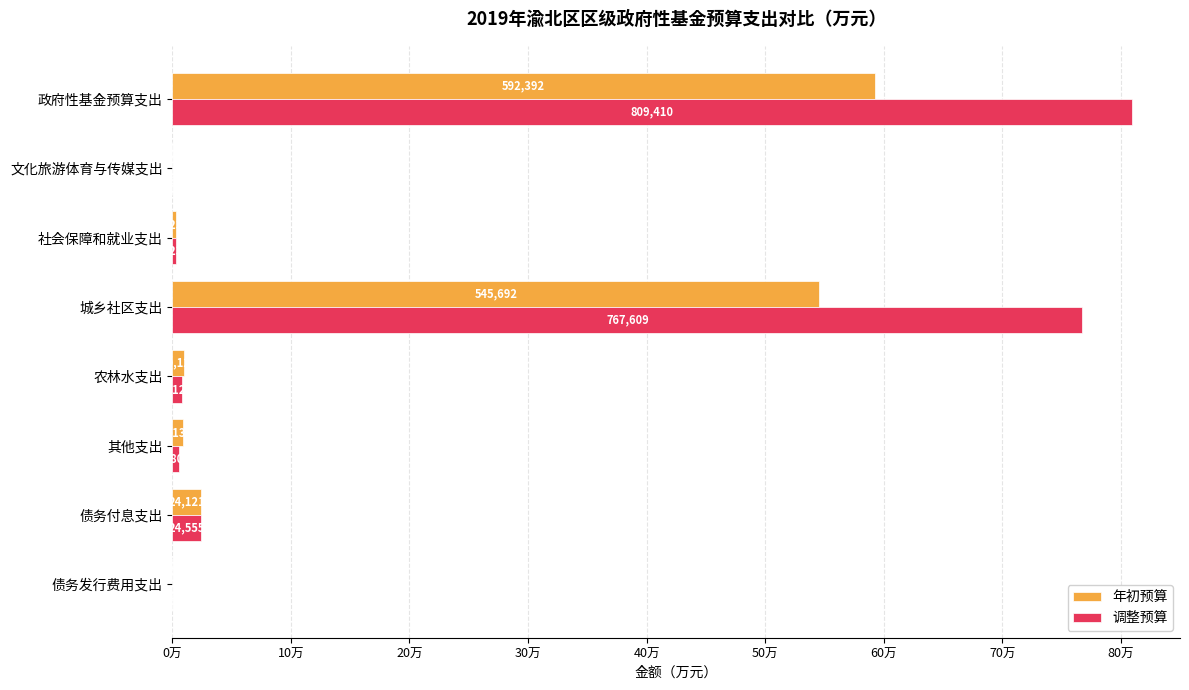

What is the average value of the 年初预算 series?

148098